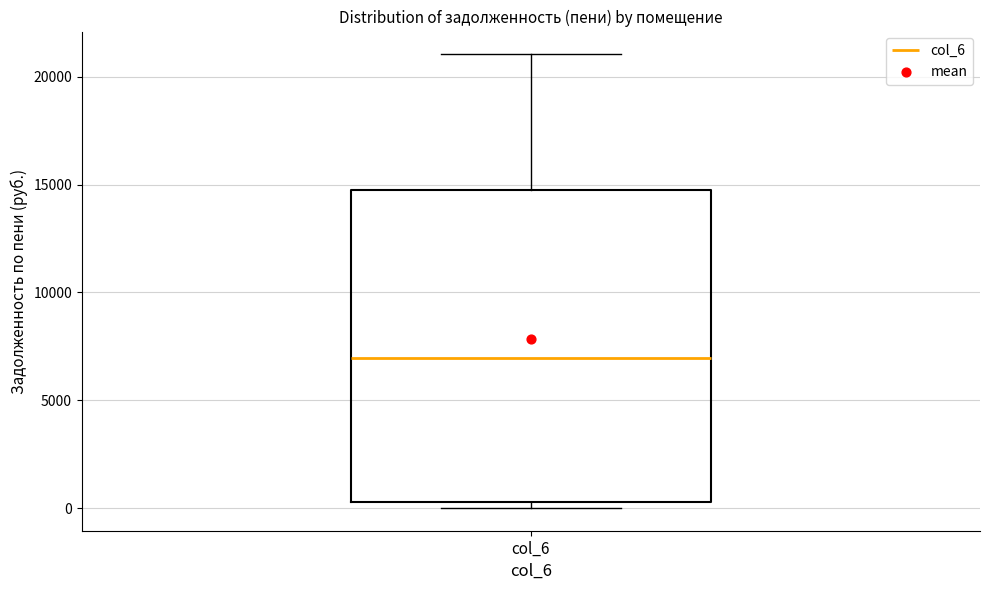

Read this box plot against the y-axis: the position of the median line, the range covered by the box, and the ends of both whiskers. The values are not printed on the chart, so give them approximately, as read against the axis.

median 7000, box 500 to 15000, whiskers 0 to 21000